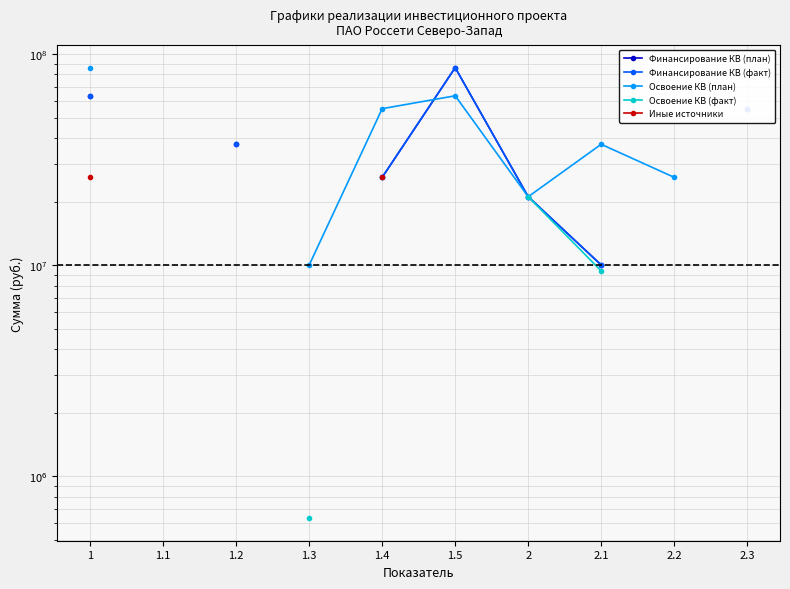

What is the difference between the second highest and minimum values in the Финансирование КВ (факт) series?

22771656.0